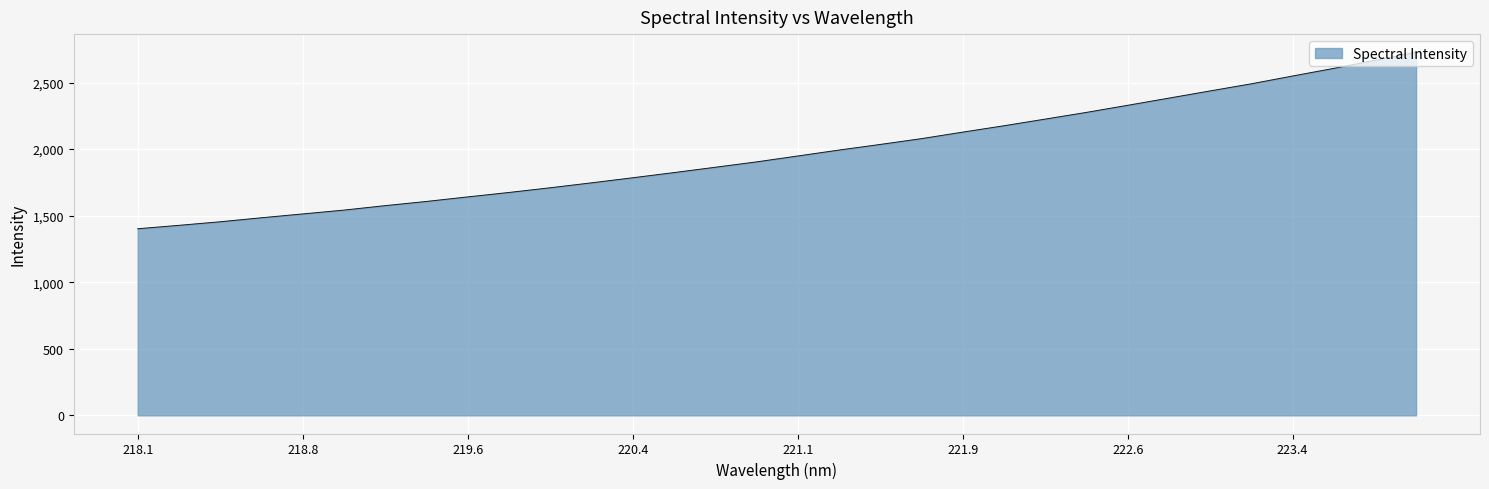

What is the difference between the maximum and minimum values?

1325.9